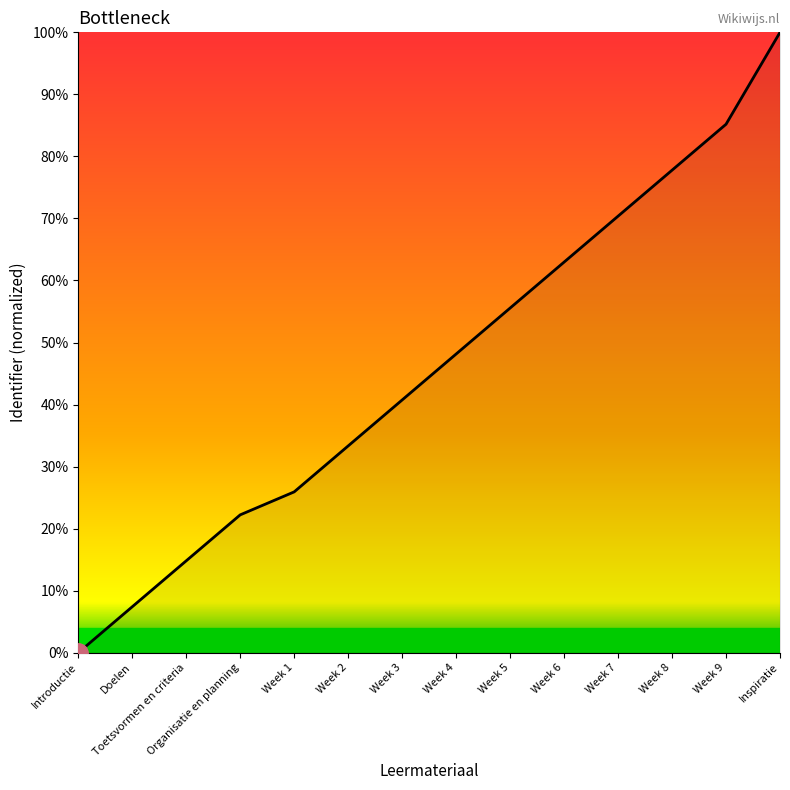

Rank the categories by value from lowest to highest.

Introductie, Doelen, Toetsvormen en criteria, Organisatie en planning, Week 1, Week 2, Week 3, Week 4, Week 5, Week 6, Week 7, Week 8, Week 9, Inspiratie